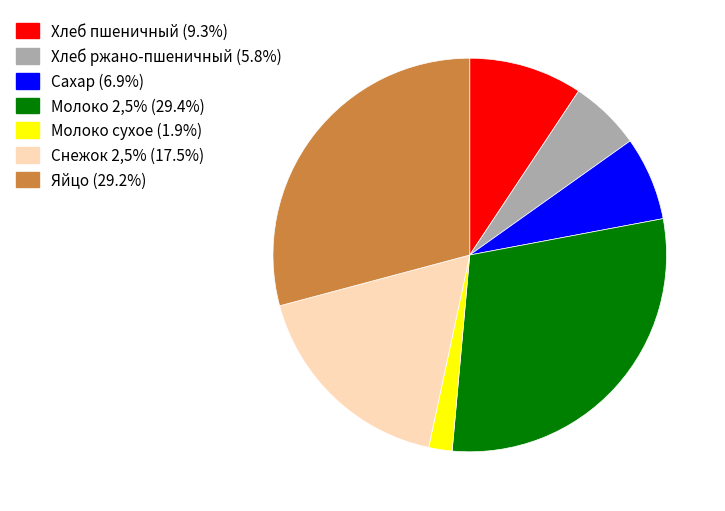

Which slice is the smallest?

Молоко сухое